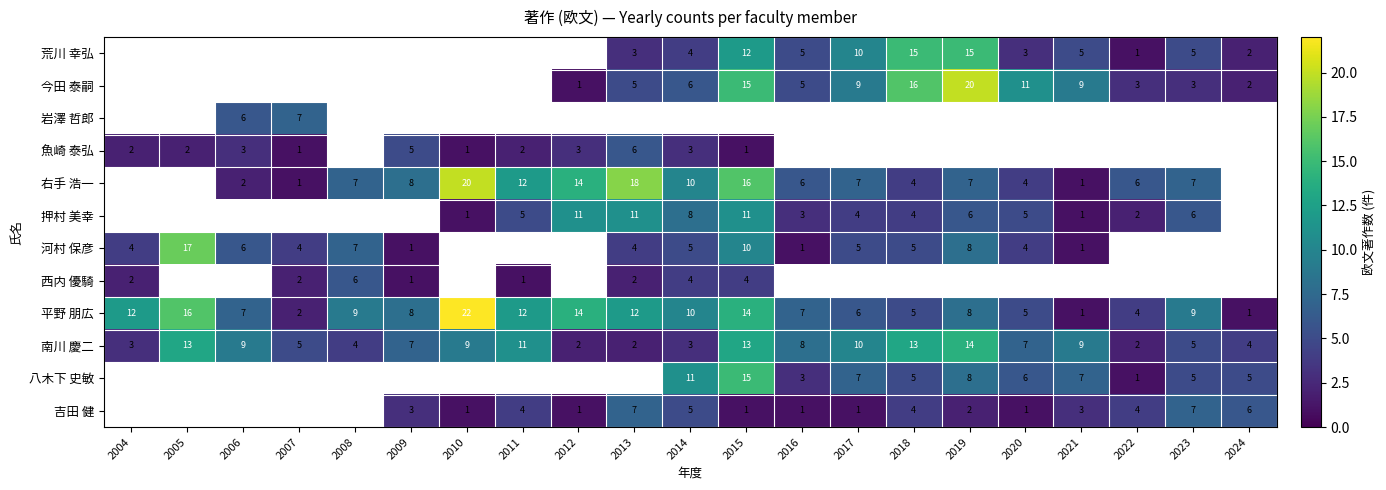

Between 2024 and 2016, which is larger?

2016